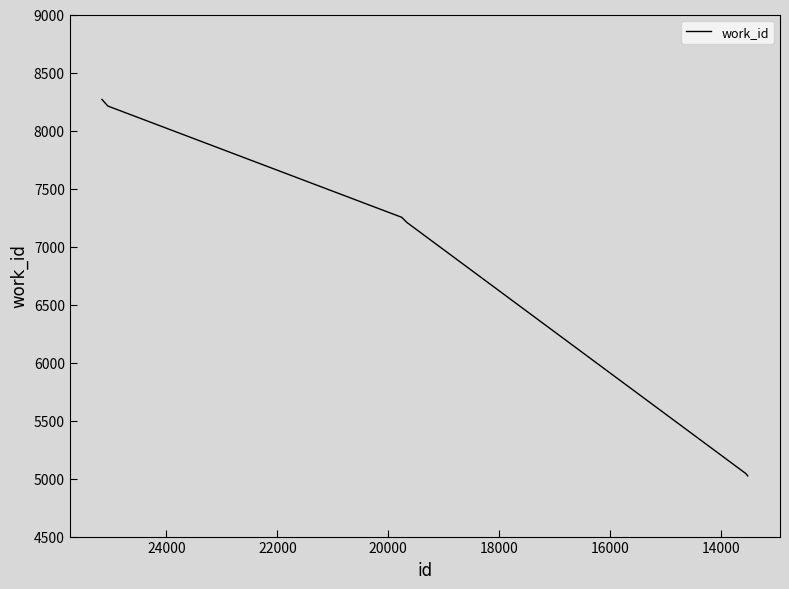

What is the smallest value displayed?

5023